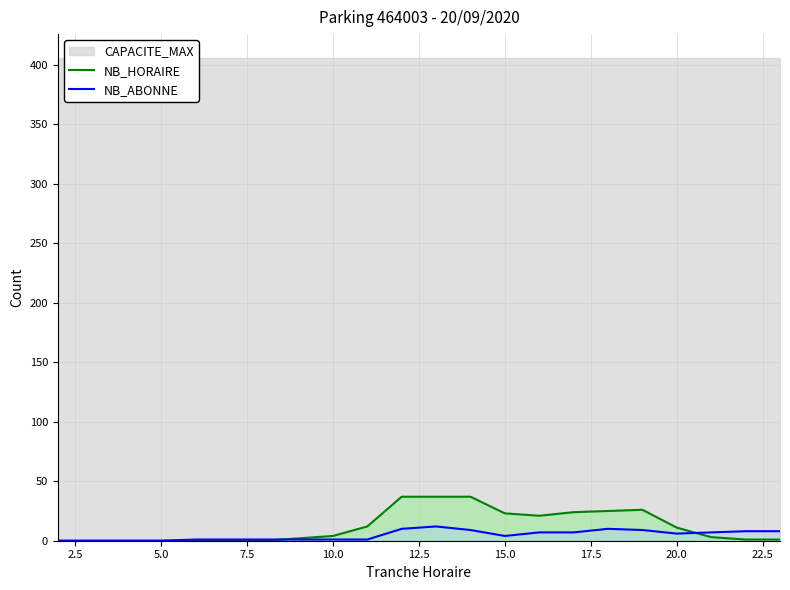

How many interior local peaks does the NB_HORAIRE series have?

1